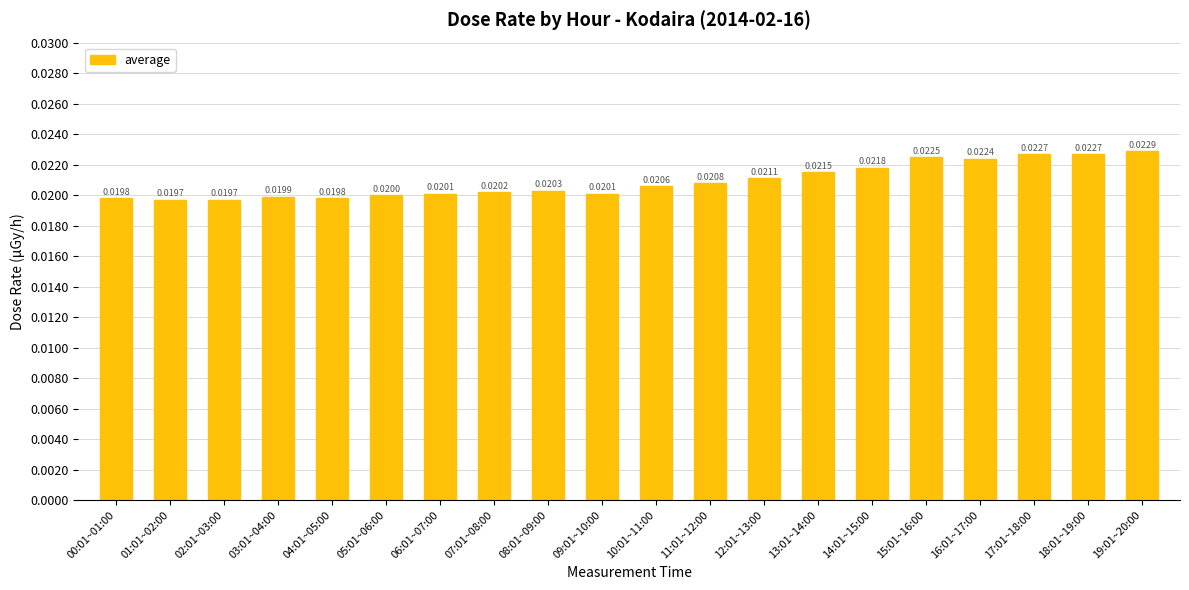

What is the label of the 18th bar from the right?

02:01~03:00